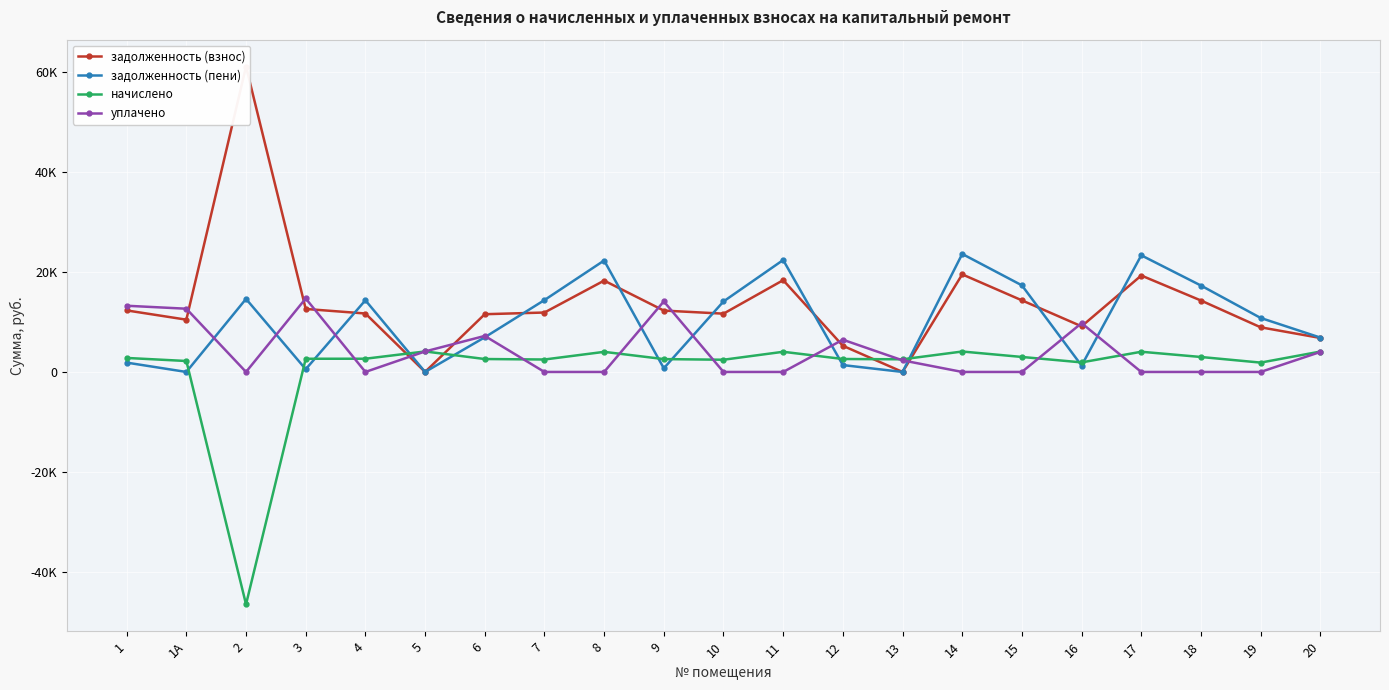

What is the difference between the highest and lowest values at 14?

23612.2